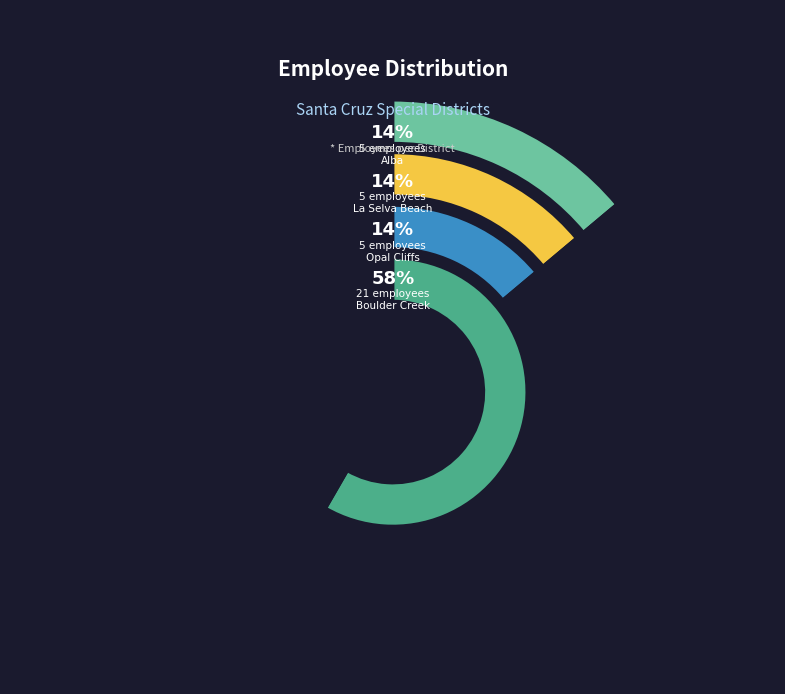

True or false: Opal Cliffs Recreation and Park District accounts for 14% of the total.

True